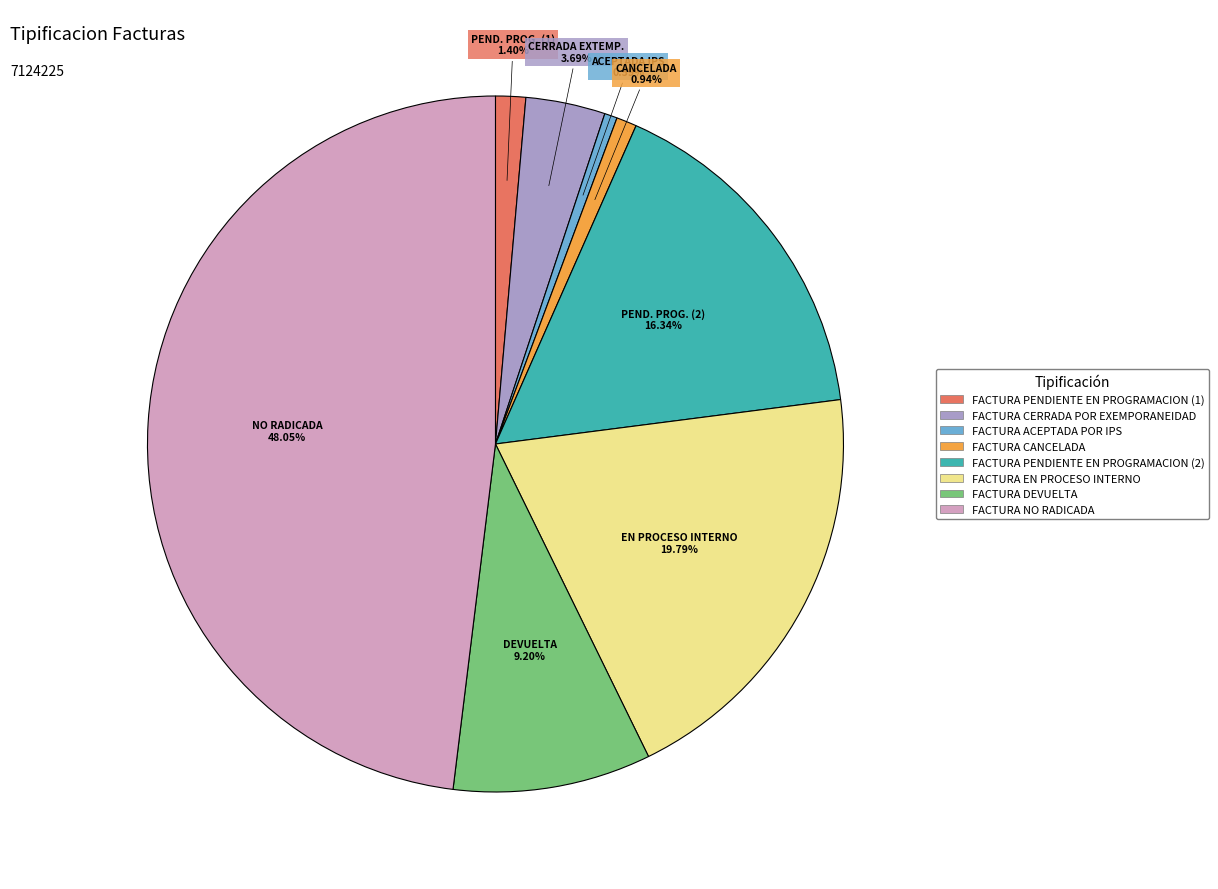

What percentage is the FACTURA PENDIENTE EN PROGRAMACION (1) slice, to the nearest percent?

1%